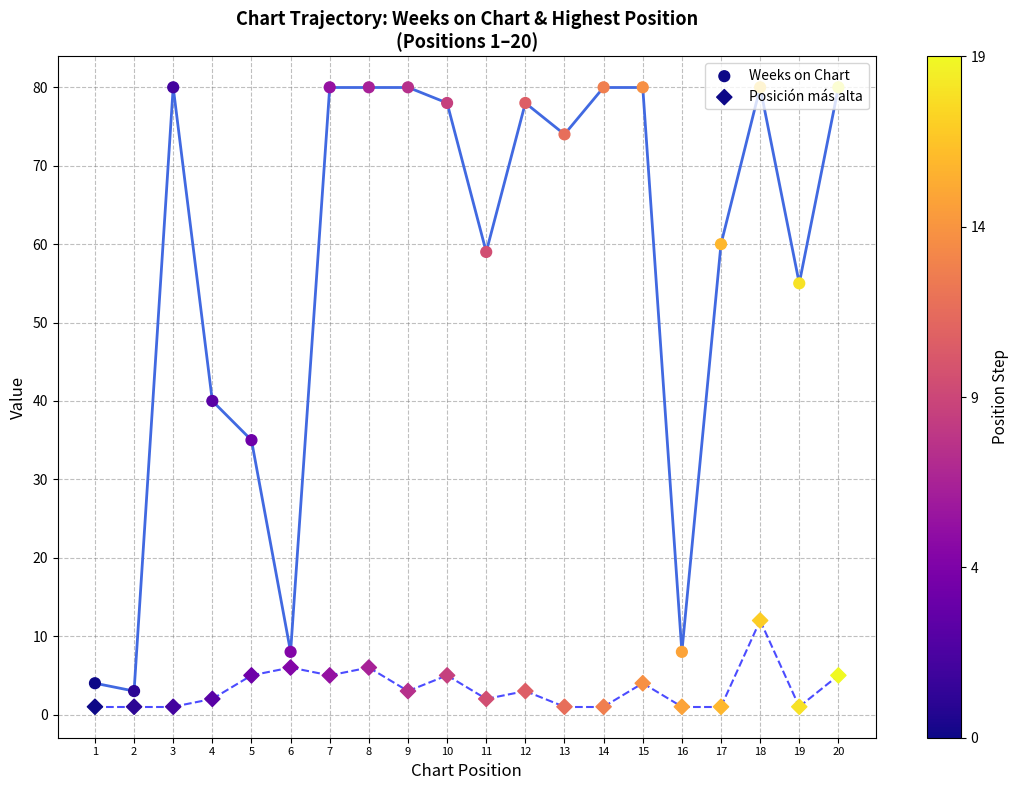

Is the value of Posición más alta at 10 greater than the value of Weeks on Chart at 15?

No